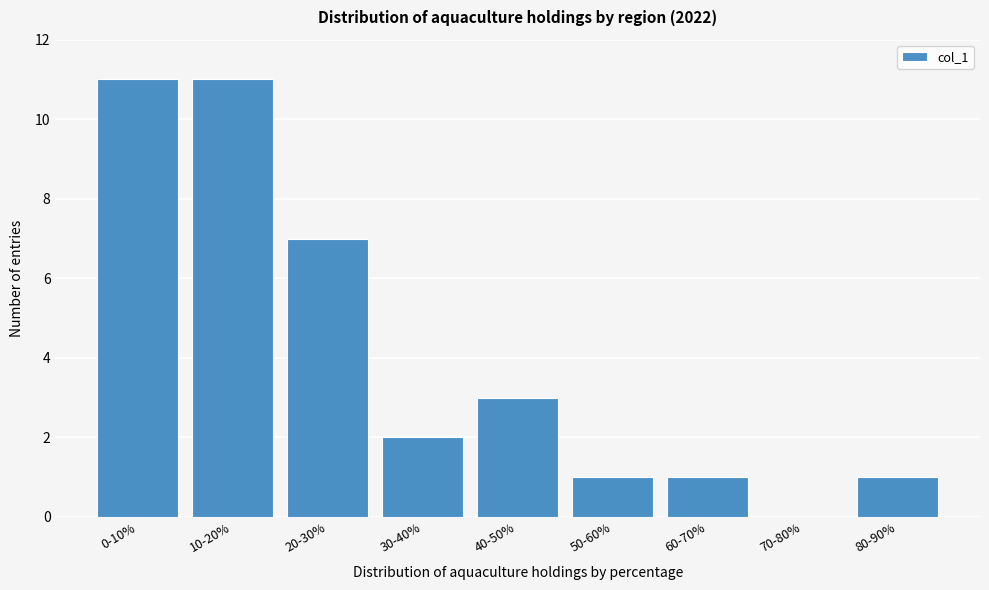

Reading left to right, extract all data points from this chart.

0-10%=11	10-20%=11	20-30%=7	30-40%=2	40-50%=3	50-60%=1	60-70%=1	70-80%=0	80-90%=1